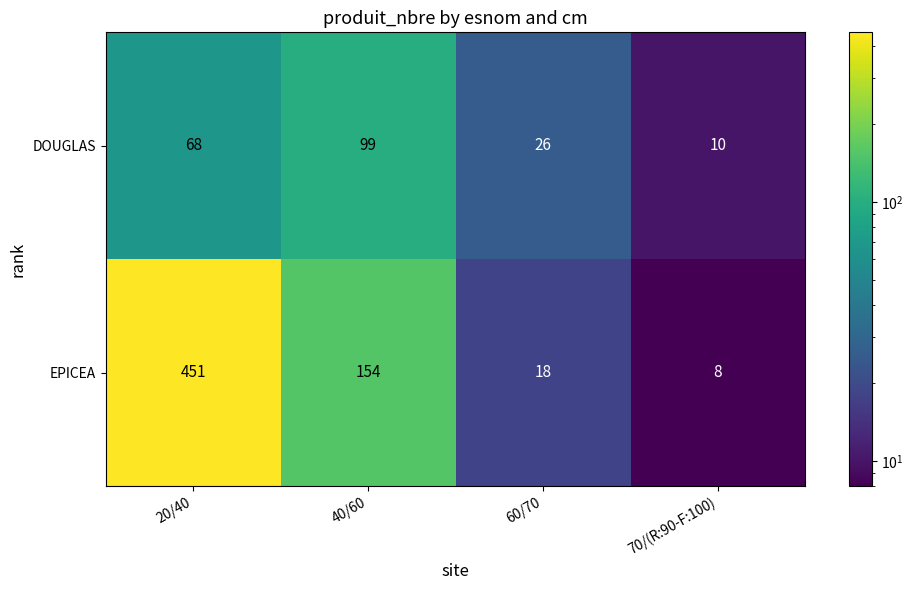

Which series has the widest spread of values?

EPICEA